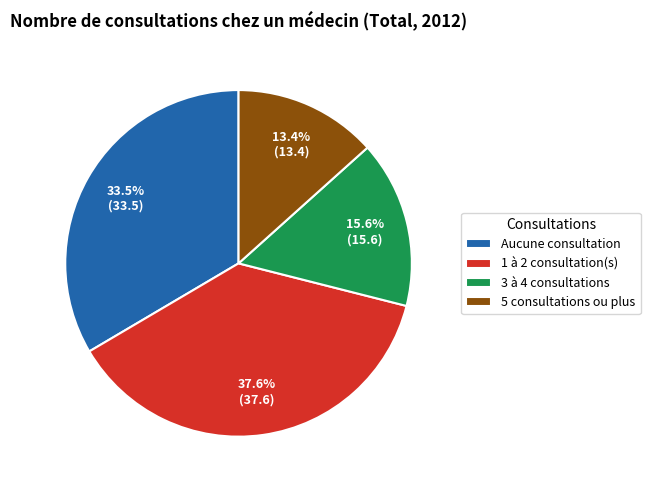

Combined, what portion of the pie is 1 à 2 consultation(s) and 5 consultations ou plus?

50.9%